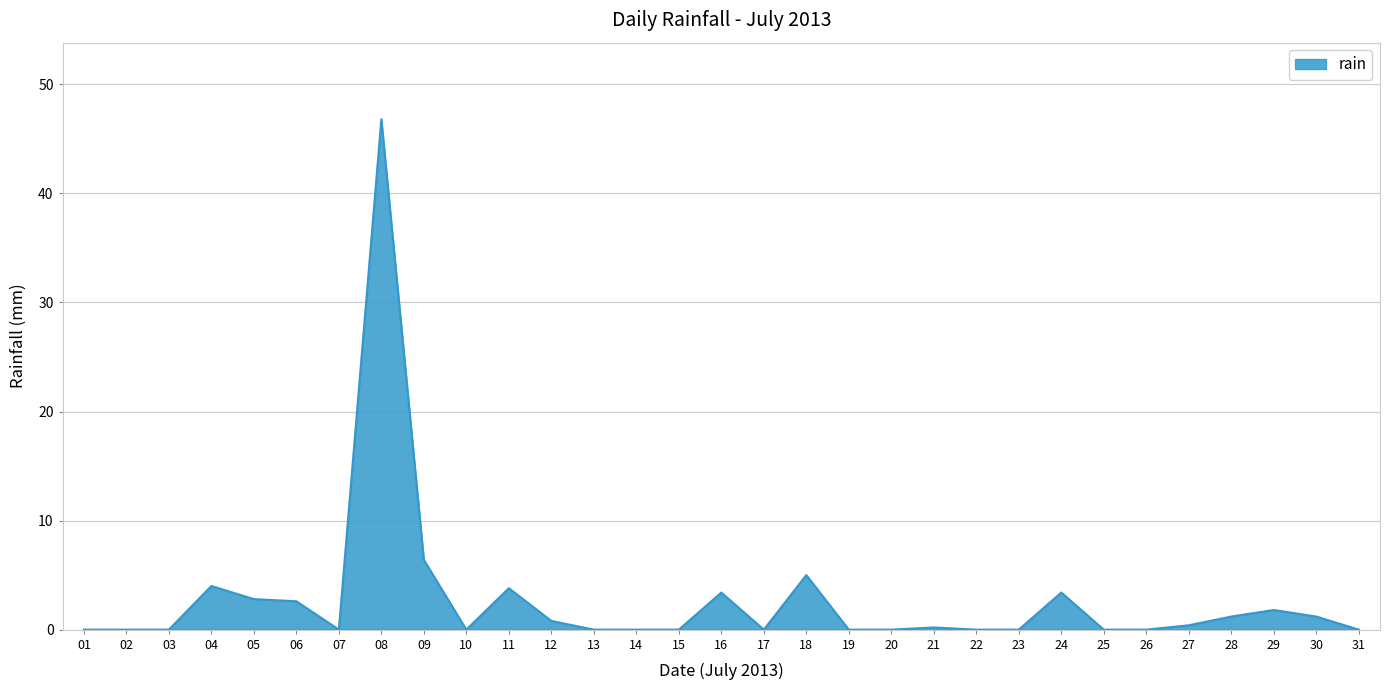

Where is the data nearest to the value 23?

09